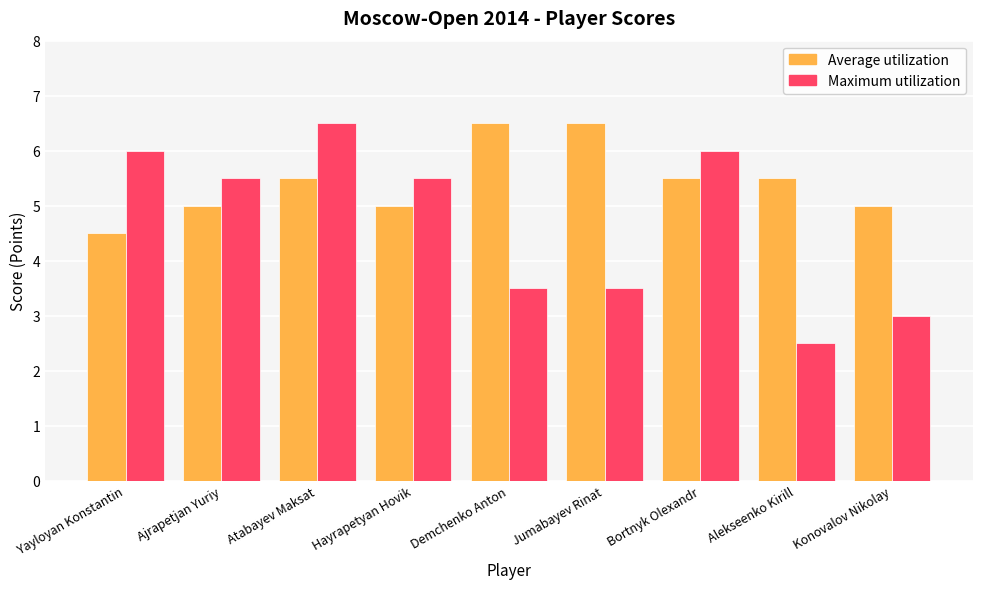

Which series has the widest spread of values?

Maximum utilization